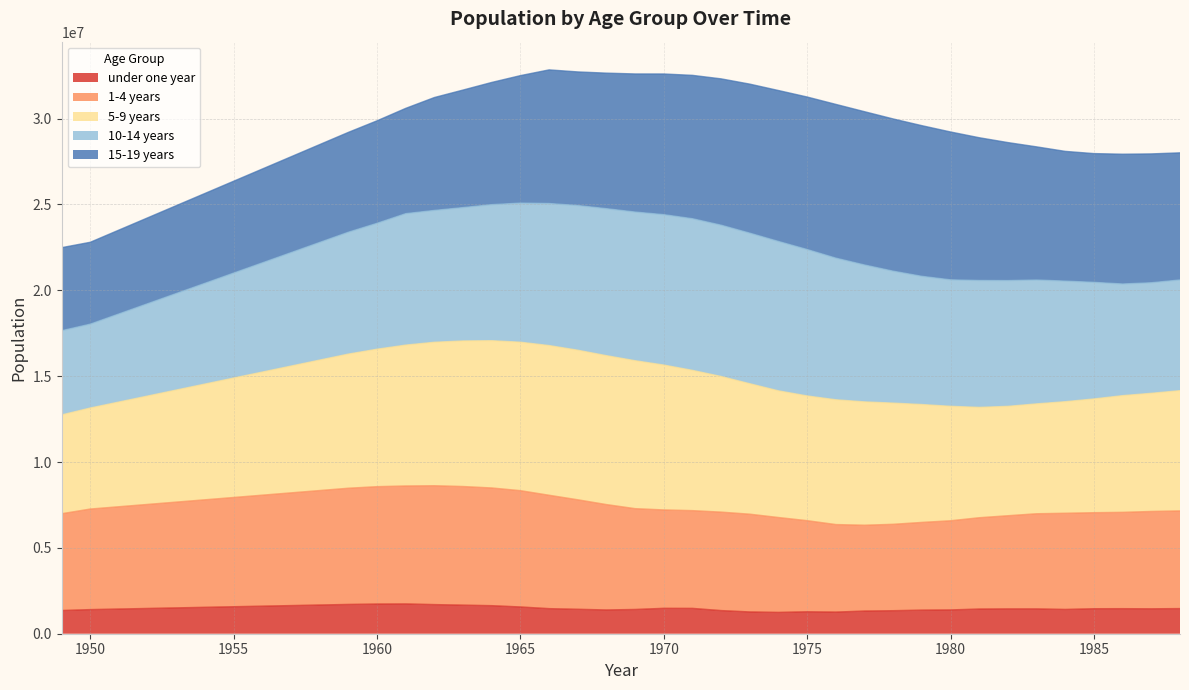

What is the lowest value of the under one year series?

1243000